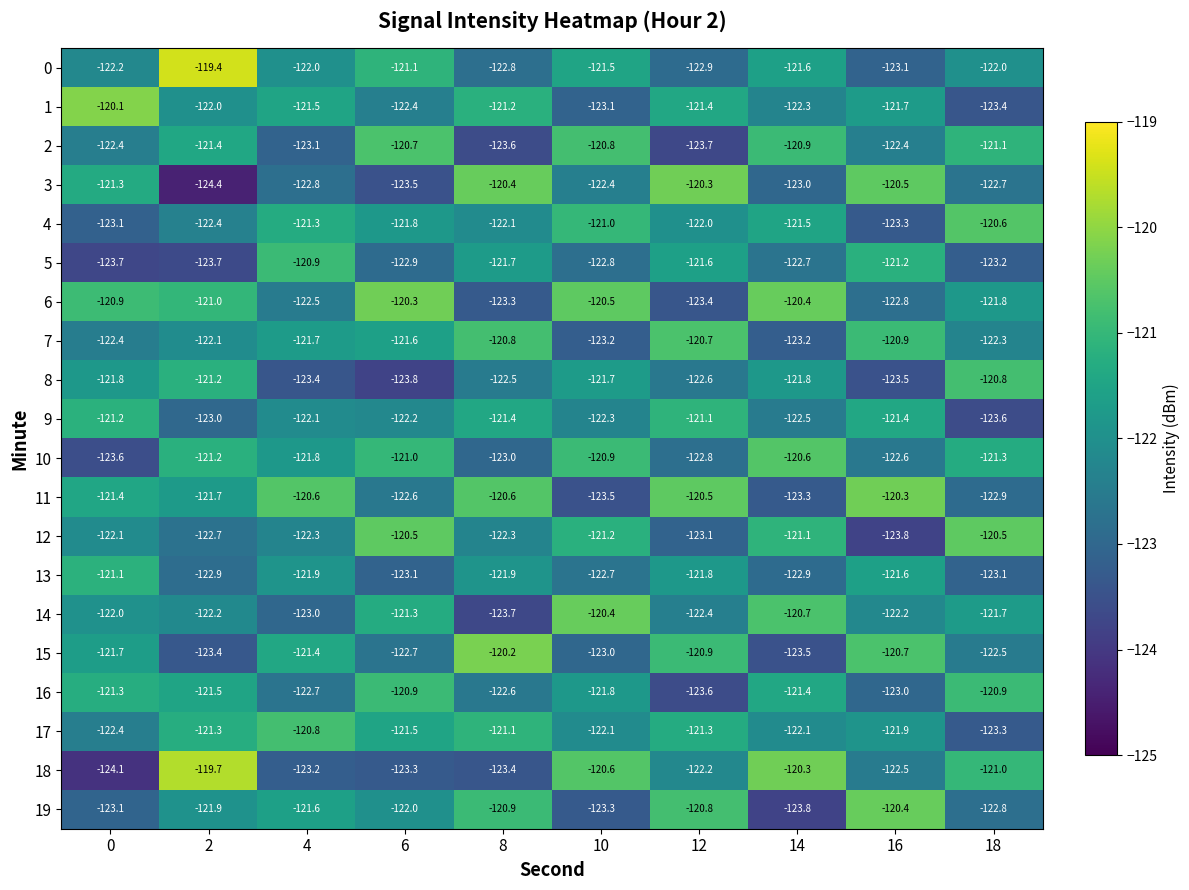

Which series has the largest total across all categories?

6